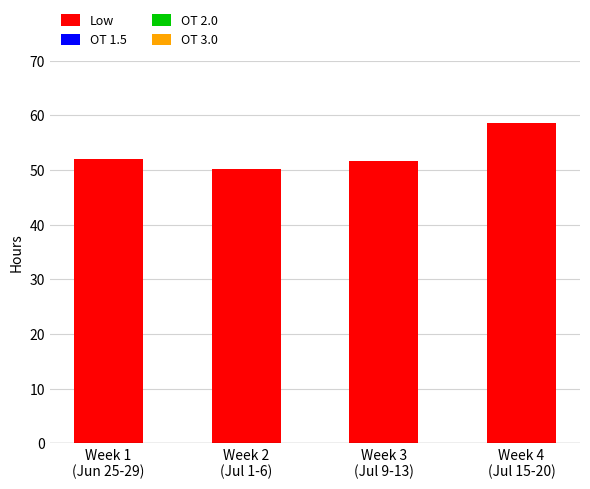

What is the value of the 4th bar from the left?

58.5